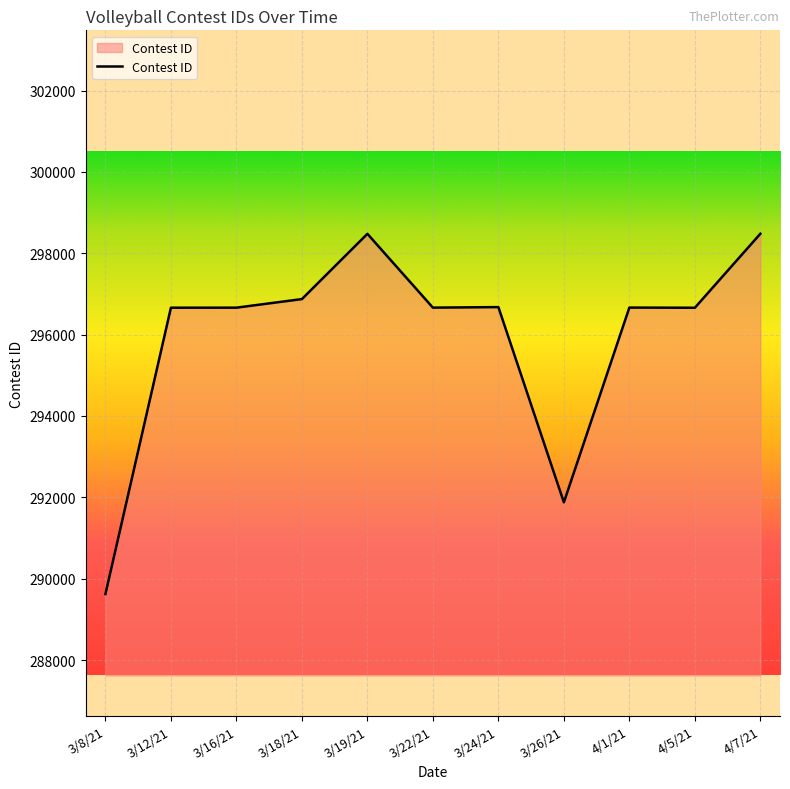

What is the change in value from 3/18/21 to 3/19/21?

+1604